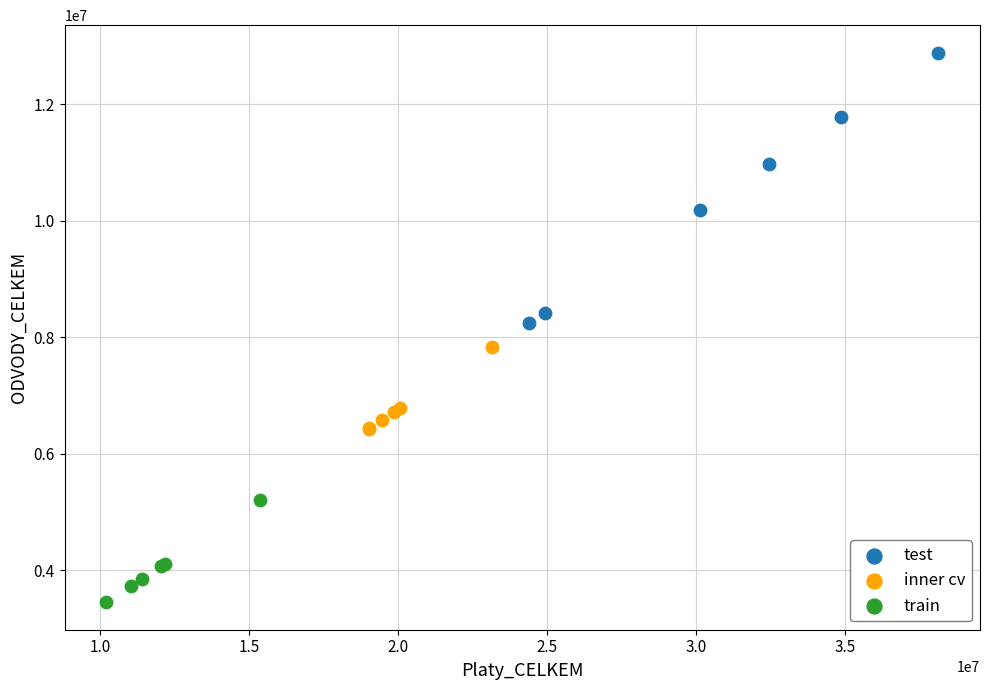

Which series reaches the minimum Y coordinate?

train